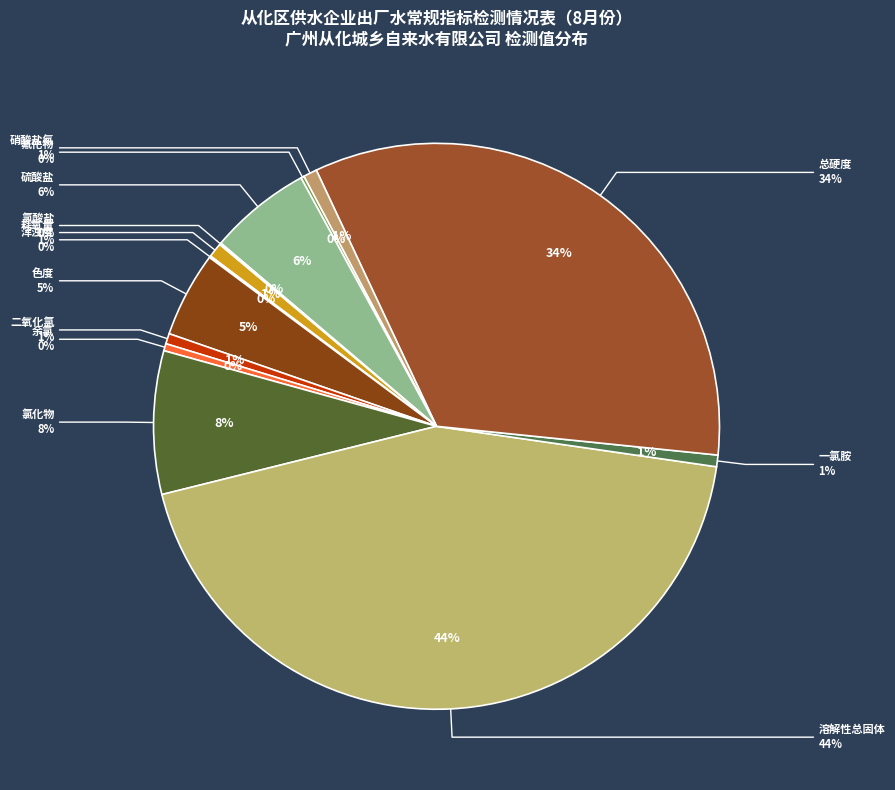

The 色度 slice represents 1% of the pie. True or false?

False